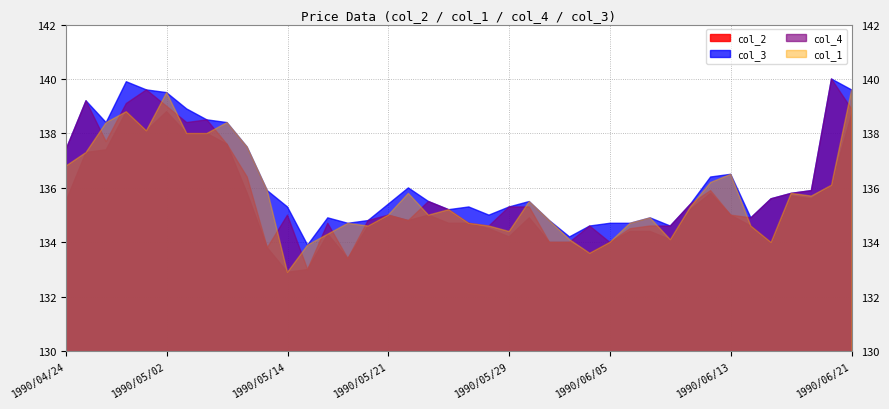

How many interior local peaks does the col_3 series have?

9